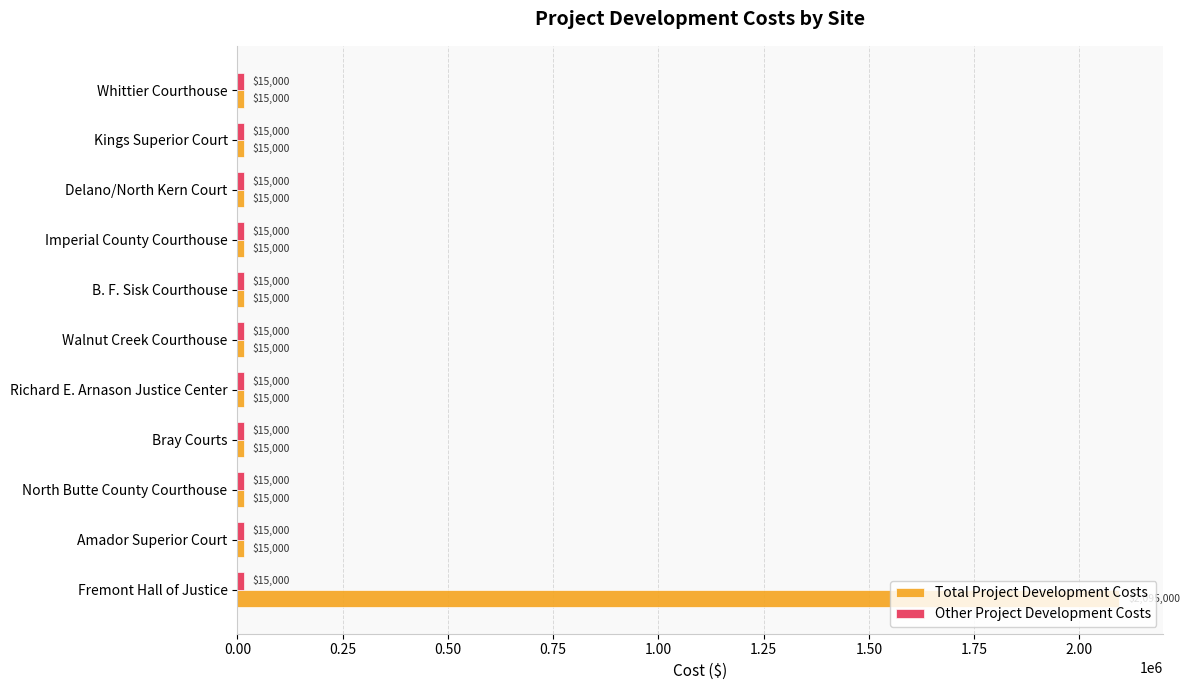

Which series has the largest range (max minus min)?

Total Project Development Costs